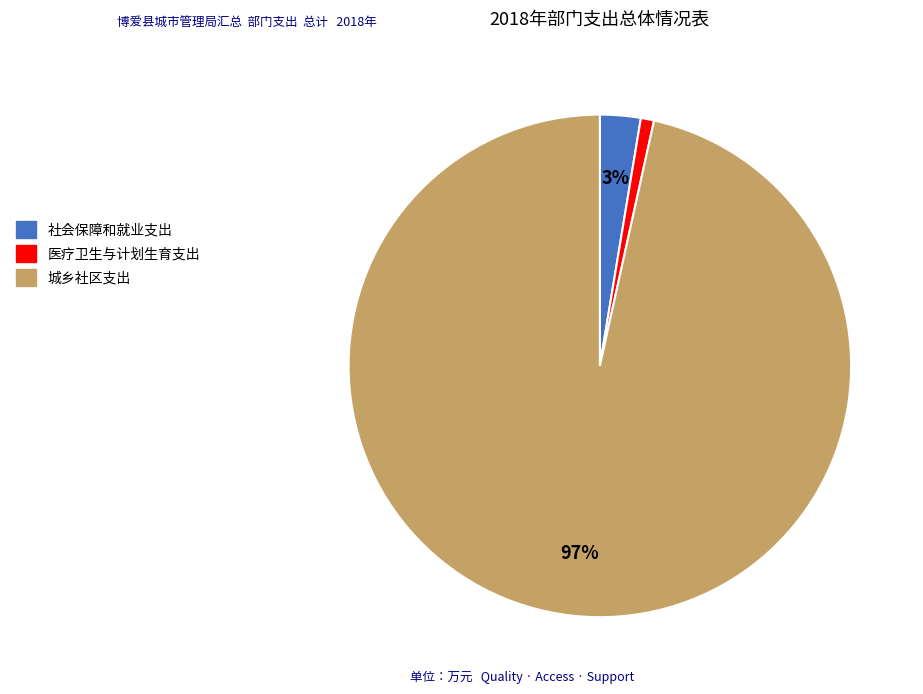

The 医疗卫生与计划生育支出 slice represents 1% of the pie. True or false?

True